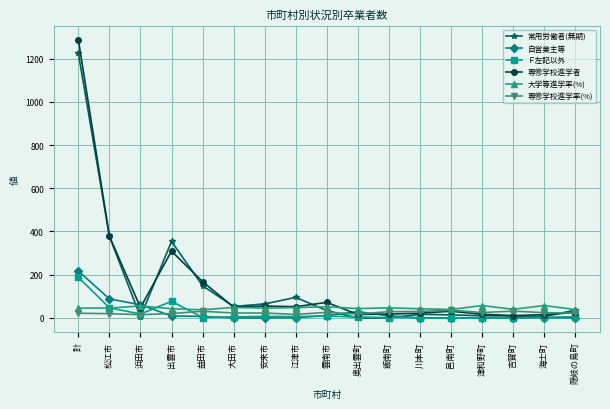

What is the approximate value of 専修学校進学者 at 江津市?

52.0